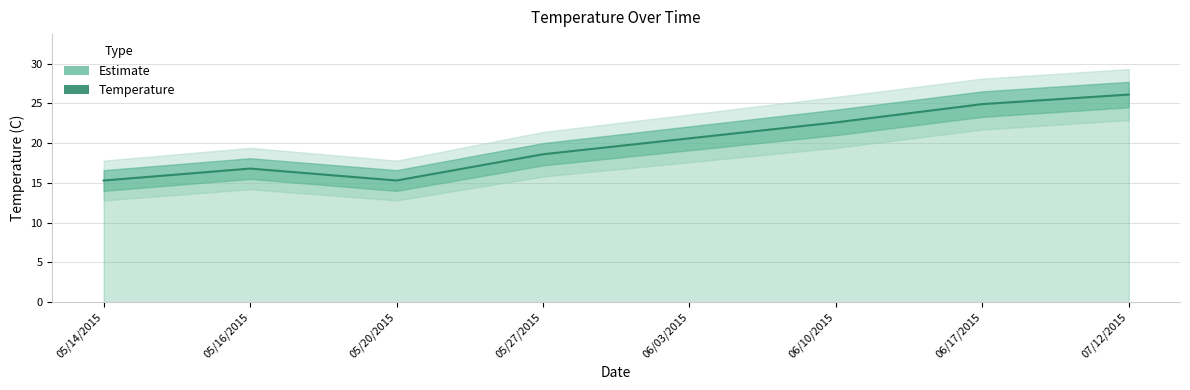

Which label corresponds to the largest value in the chart?

07/12/2015